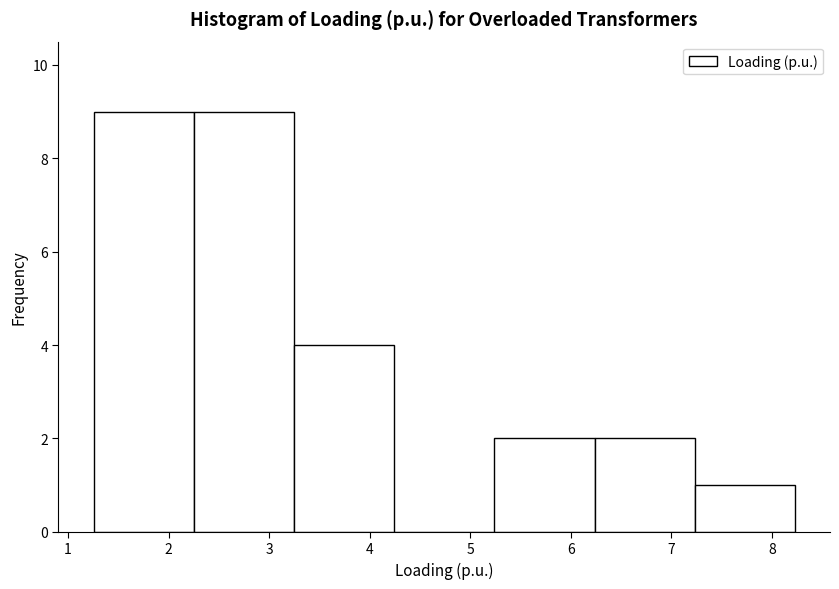

What is the height of the bar covering 2.2 to 3.2 on the x-axis? Neither the bar edges nor the heights are printed on the chart, so give them approximately, as read against the axes.

9